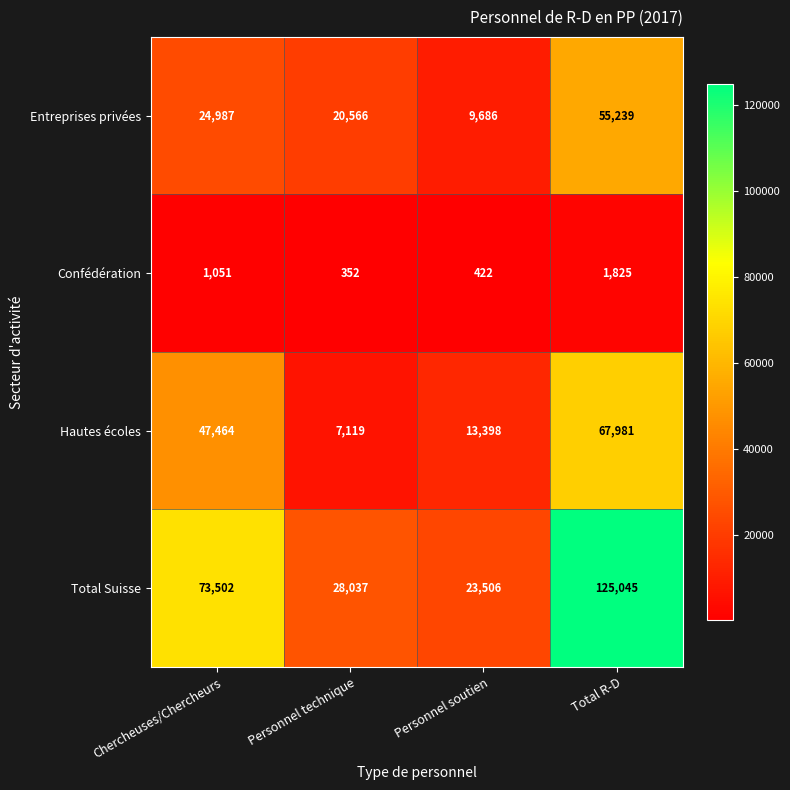

What is the minimum value shown in the chart?

352